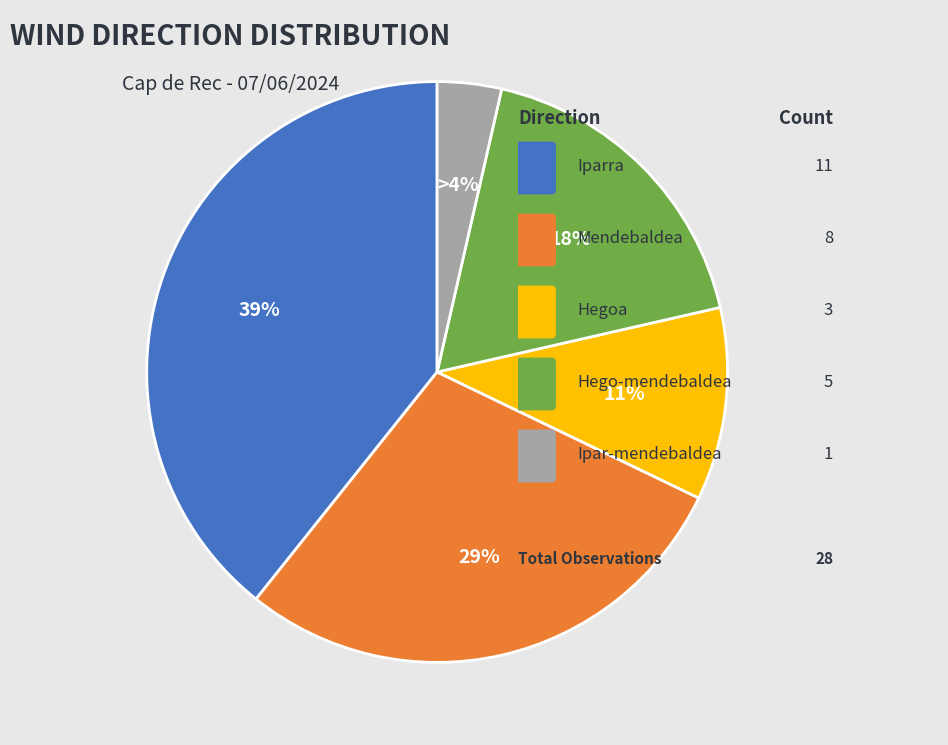

How many segments does this pie chart have?

5